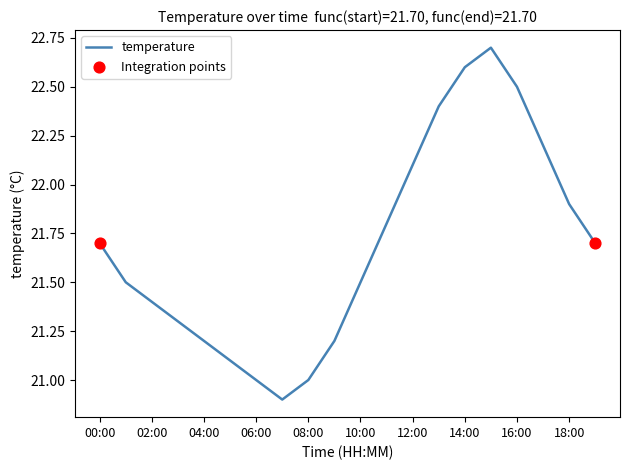

What is the smallest value displayed?

20.9